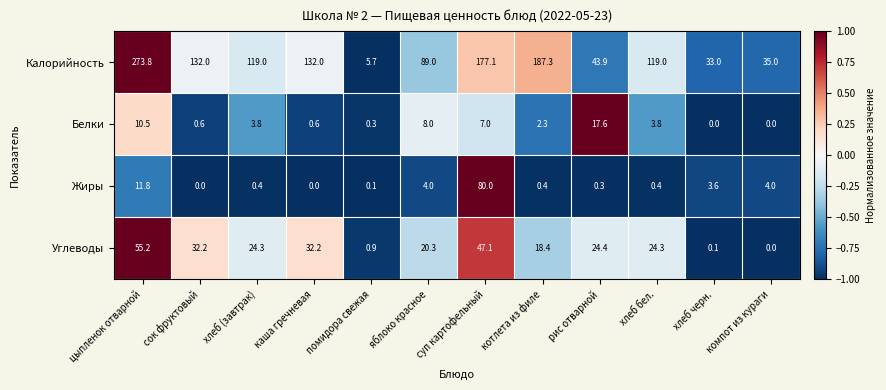

Between сок фруктовый and хлеб бел., which series saw the biggest shift?

Калорийность